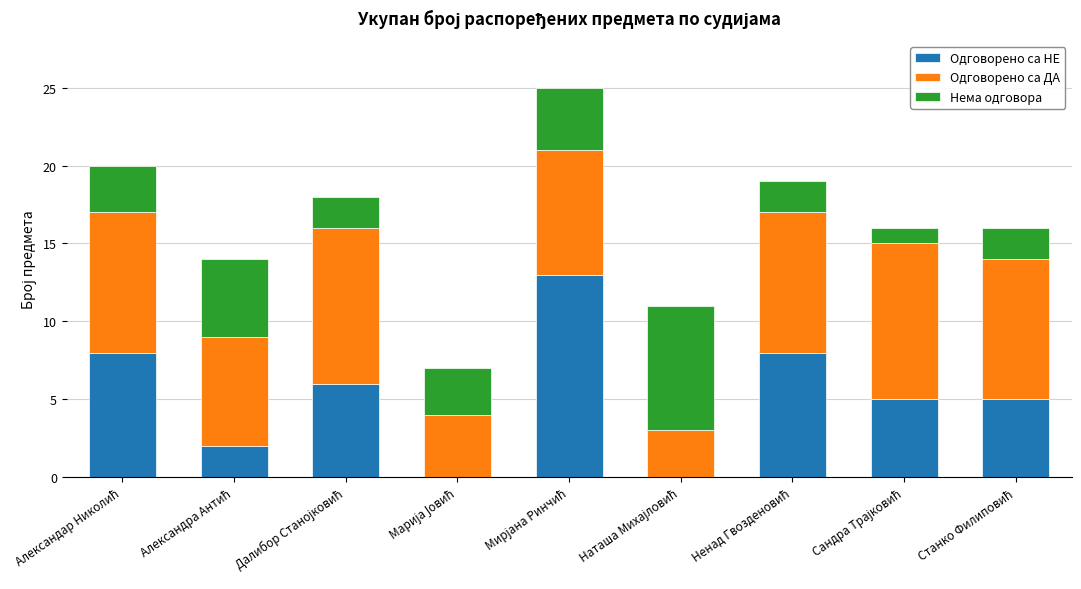

What is the maximum value for Одговорено са НЕ?

13